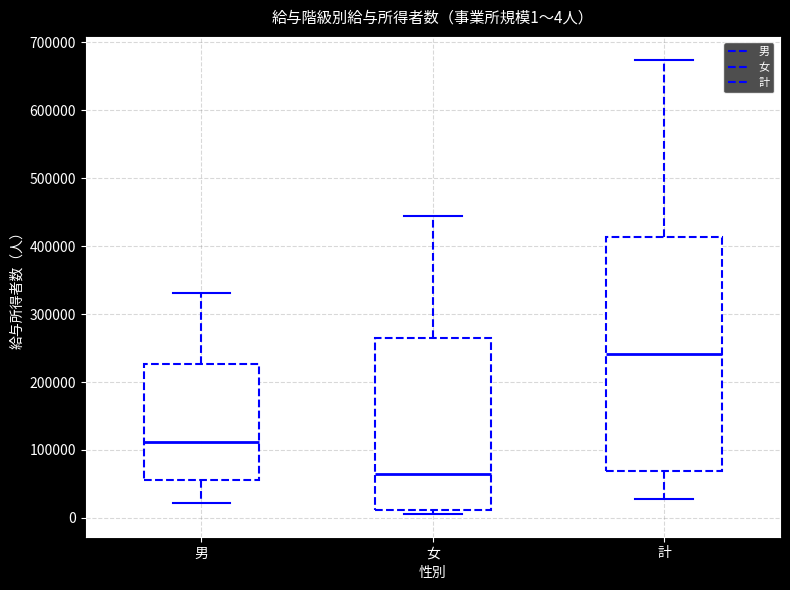

Which box has the lowest median line?

女